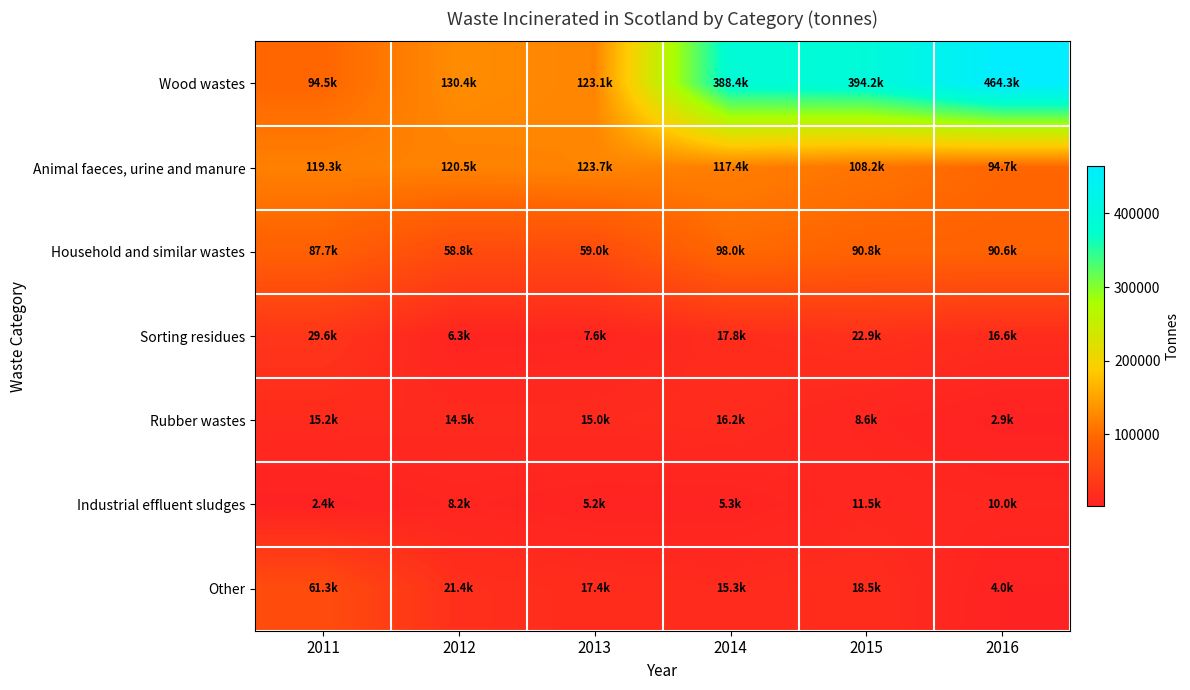

Reading left to right, what are all the values shown in this chart?

Wood wastes: 2011=94477.3	2012=130448.9	2013=123120.8	2014=388393.5	2015=394199.4	2016=464310.9
Animal faeces, urine and manure: 2011=119309.0	2012=120509.0	2013=123748.0	2014=117431.0	2015=108194.0	2016=94684.8
Household and similar wastes: 2011=87692.6	2012=58758.6	2013=59033.5	2014=98041.4	2015=90837.3	2016=90646.4
Sorting residues: 2011=29647.9	2012=6270.4	2013=7578.0	2014=17836.0	2015=22912.0	2016=16582.0
Rubber wastes: 2011=15235.0	2012=14539.0	2013=15025.0	2014=16183.0	2015=8594.0	2016=2940.1
Industrial effluent sludges: 2011=2404.0	2012=8243.0	2013=5191.3	2014=5295.1	2015=11542.0	2016=9991.0
Other: 2011=61293.2	2012=21363.5	2013=17448.1	2014=15325.7	2015=18518.2	2016=3957.1